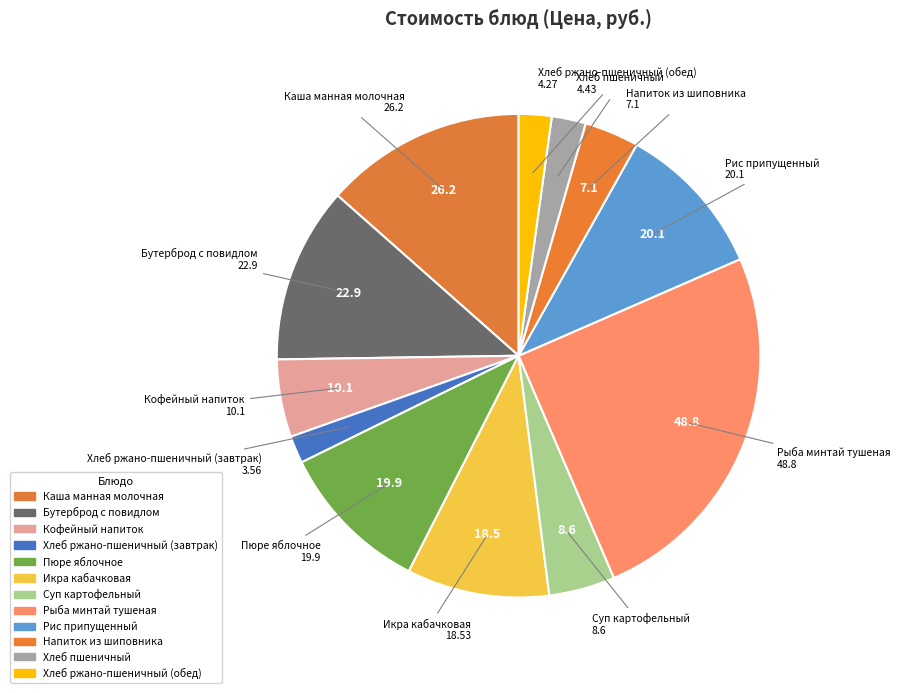

How many slices are in this pie chart?

12